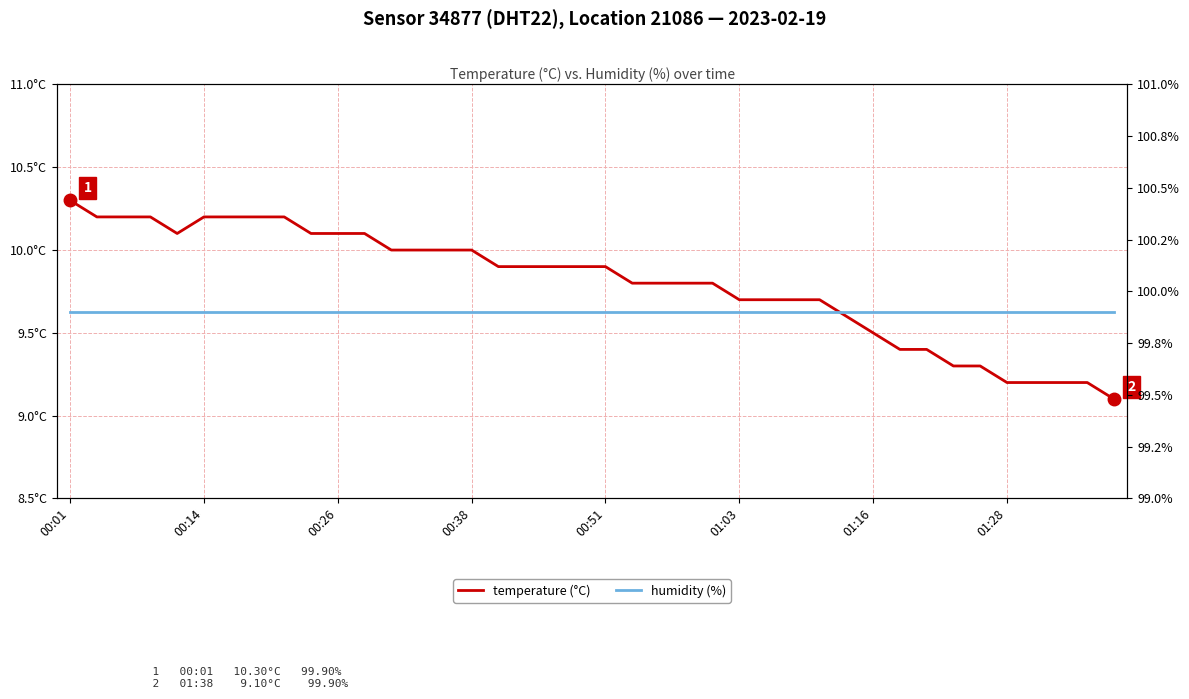

How many series are shown in this chart?

2